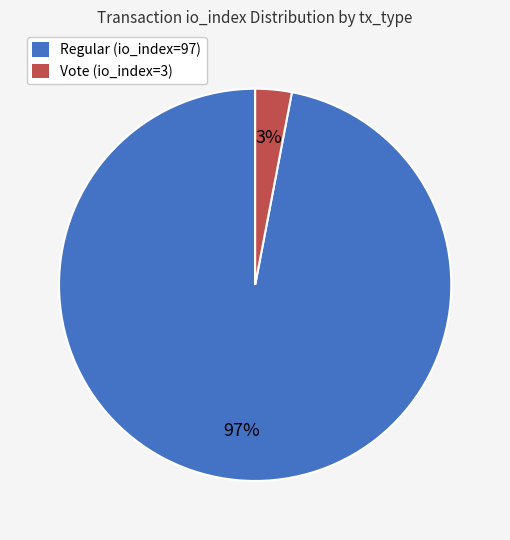

Which category has the smallest portion of the pie?

Vote (io_index=3)